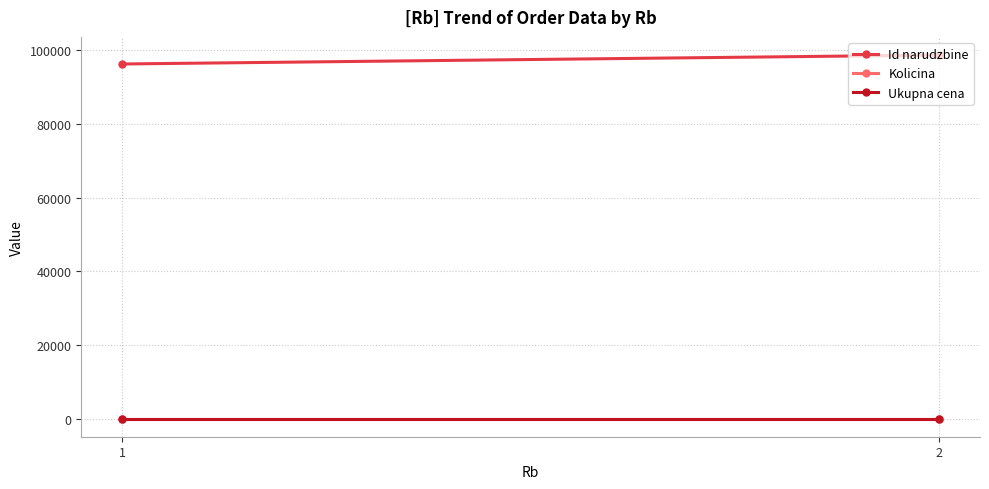

The value of Id narudzbine at 1 is 142216. True or false?

False